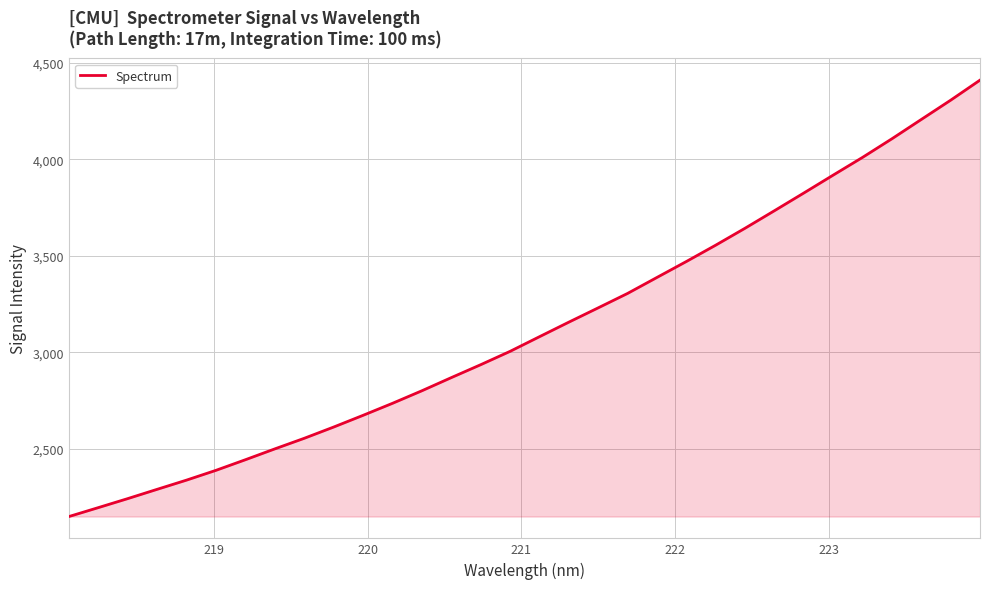

What is the greatest value displayed?

4411.0